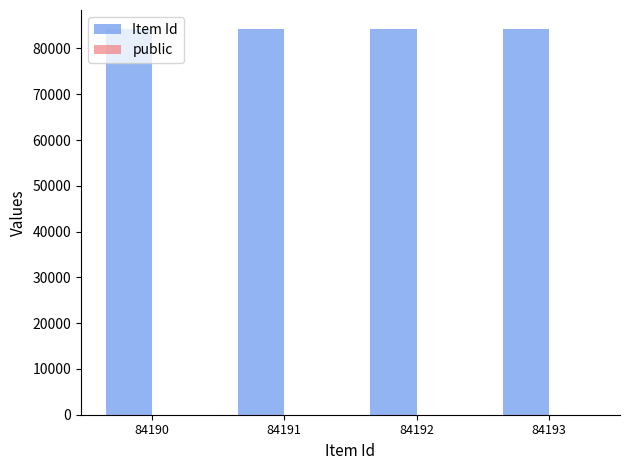

Which series has the largest total across all categories?

Item Id